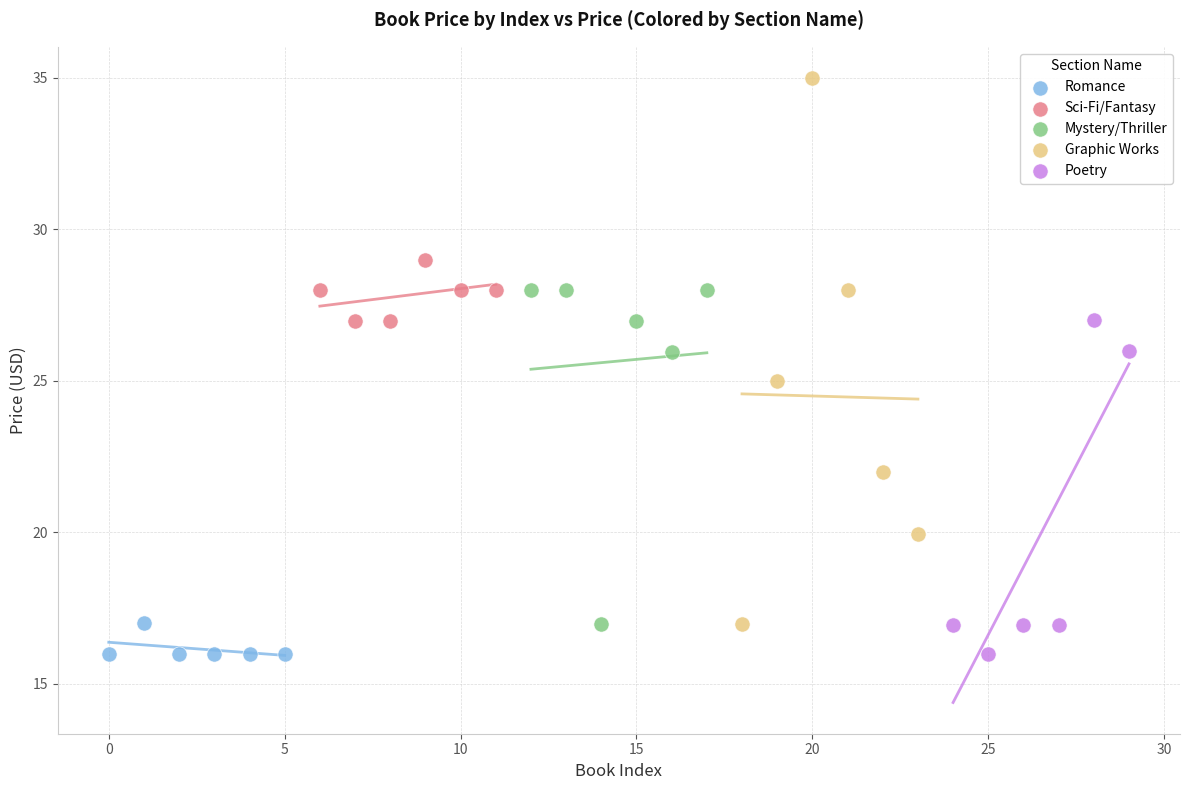

Which series contains the highest Y value?

Graphic Works